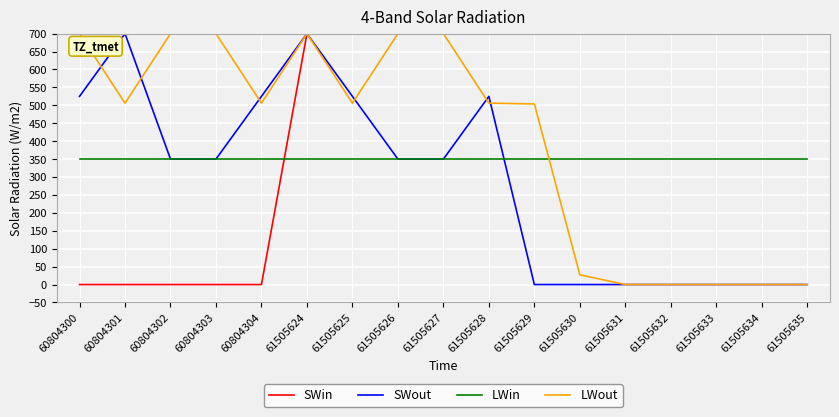

What are all the series names shown in the legend?

SWin, SWout, LWin, LWout